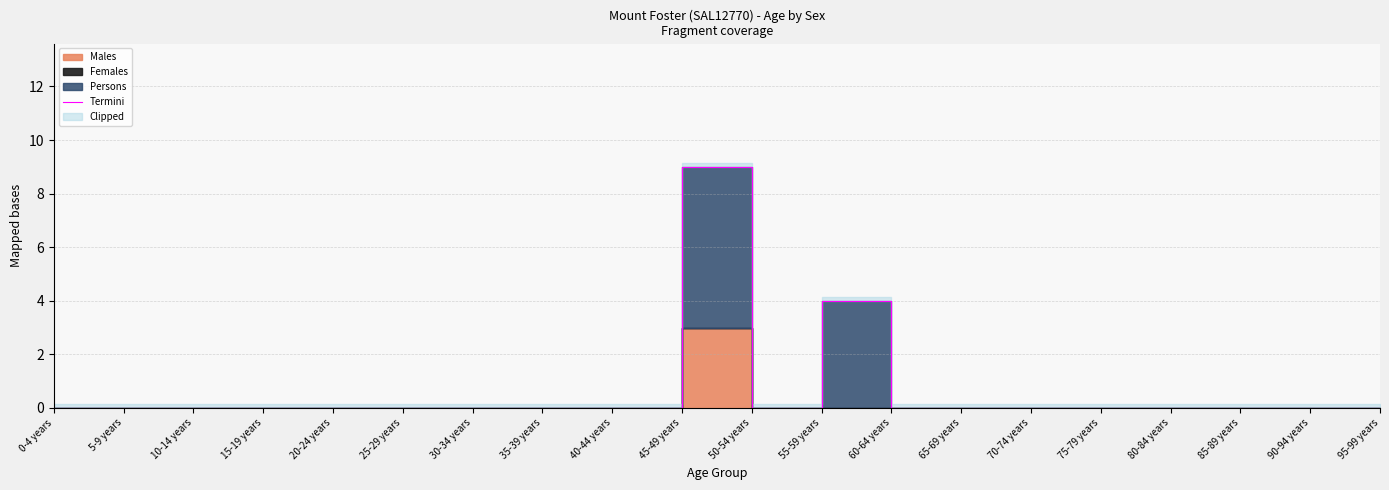

True or false: the data shows 4 at 55-59 years.

True